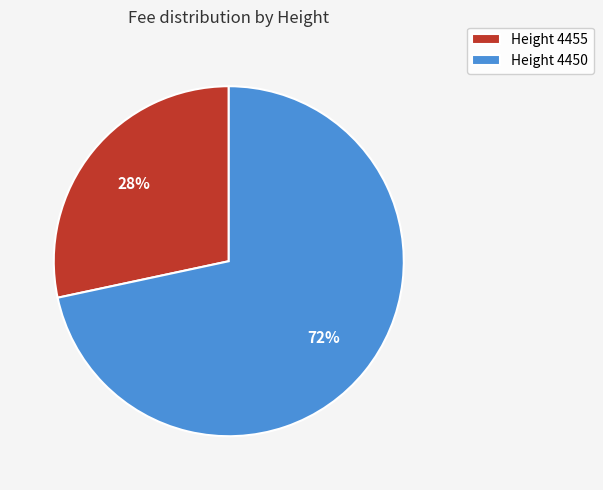

Which has a higher value, Height 4450 or Height 4455?

Height 4450